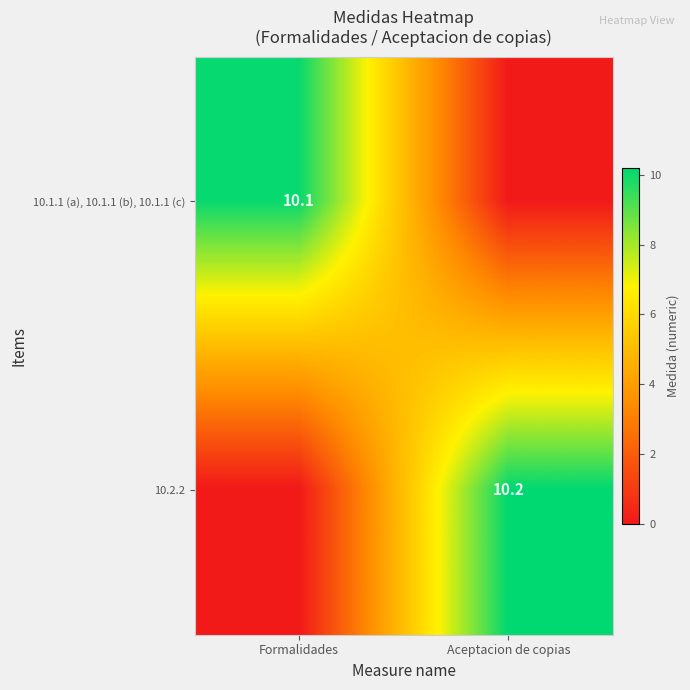

Is it true that 10.2.2 equals 10.2 at Aceptacion de copias?

True